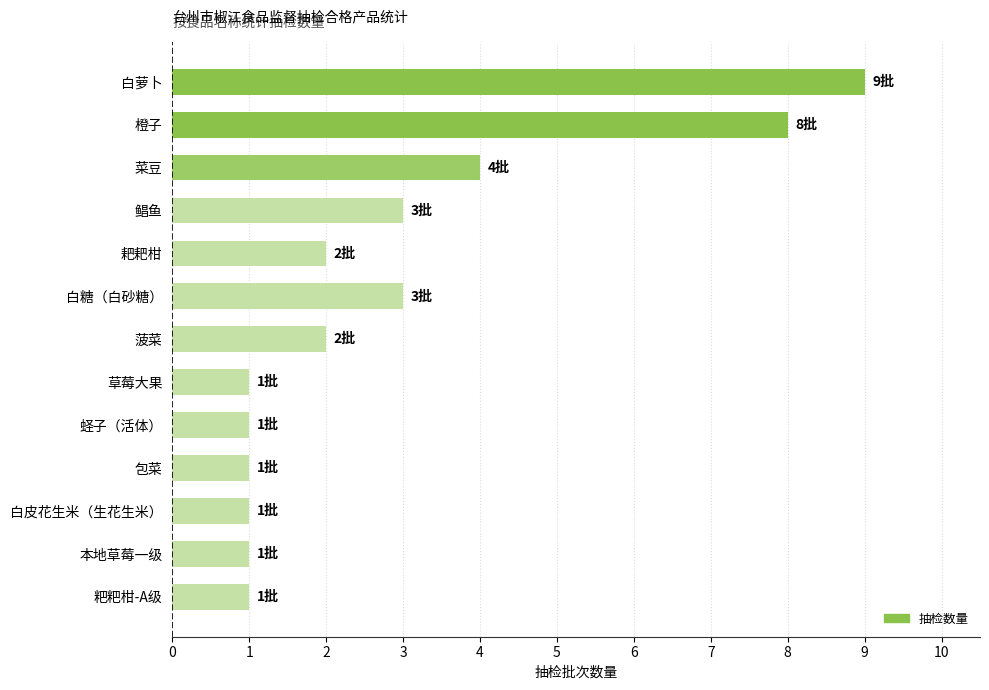

What is the approximate value at 白萝卜?

9